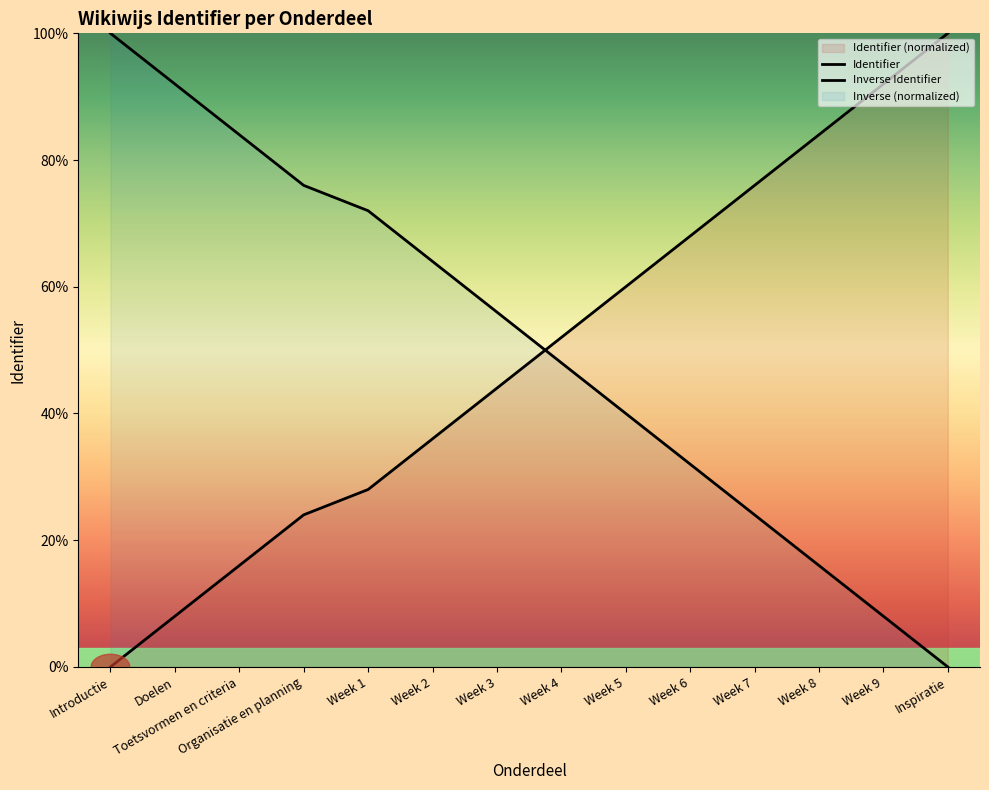

What is the difference between the second highest and minimum values?

92.0